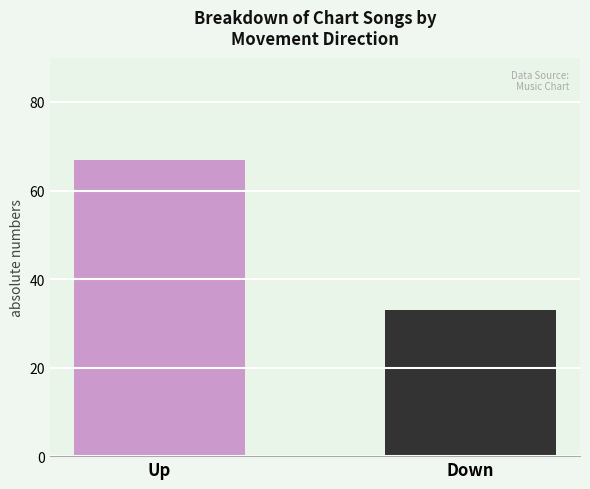

Reading right to left, list all the values displayed in this chart.

Down=33	Up=67